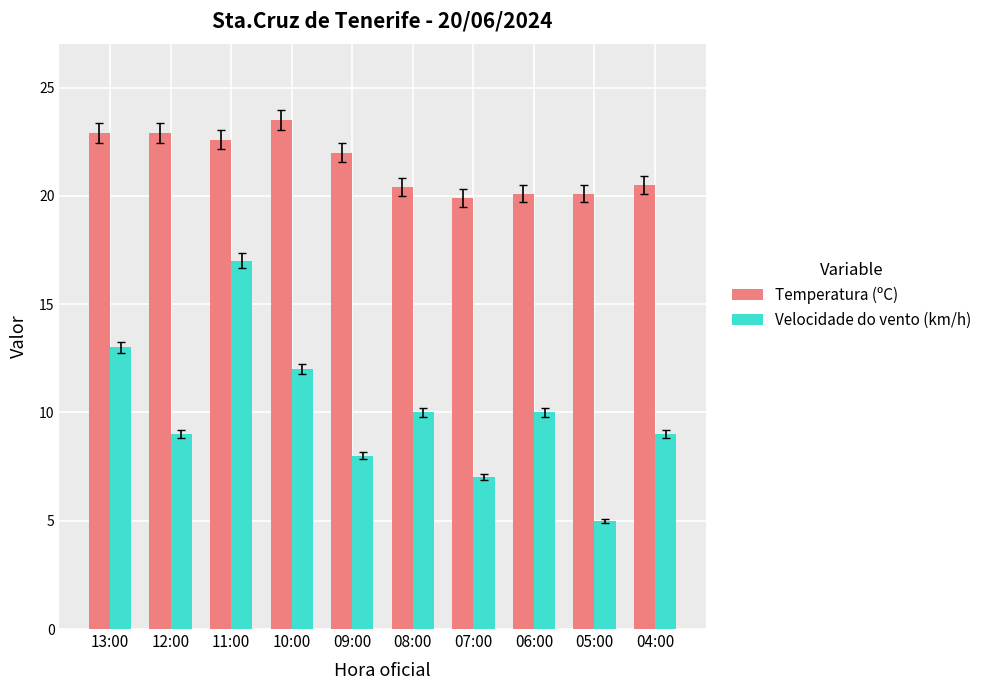

Count the number of categories in the chart.

10